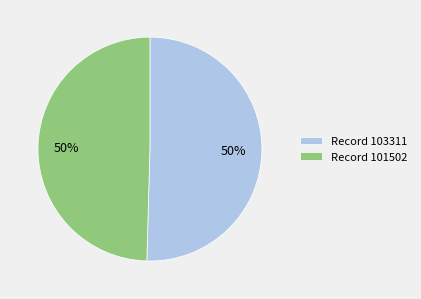

What percentage is the Record 101502 slice, to the nearest percent?

50%